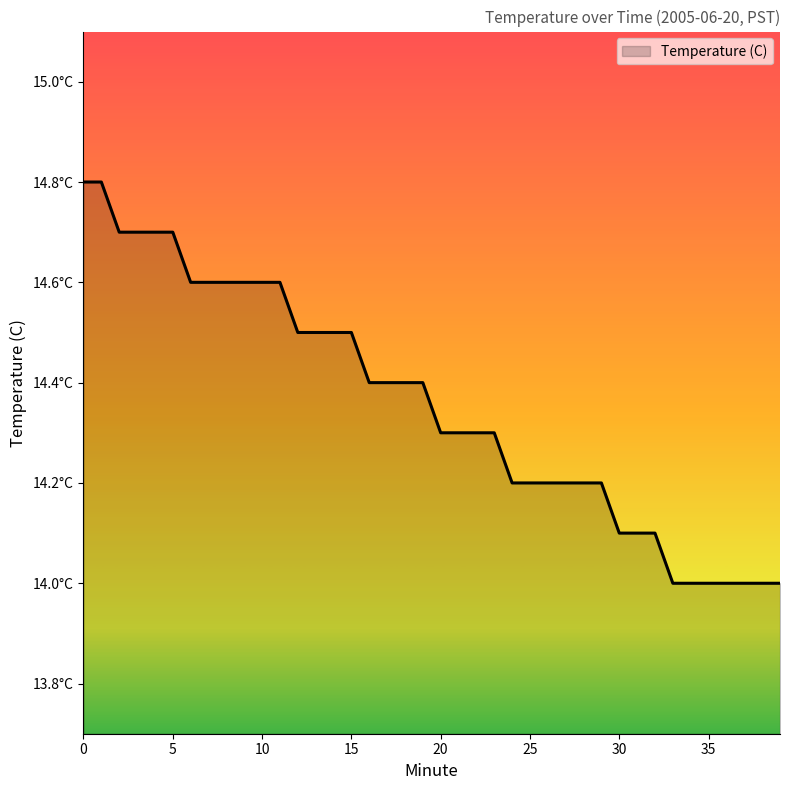

True or false: the data has more than 1 interior local peaks.

False